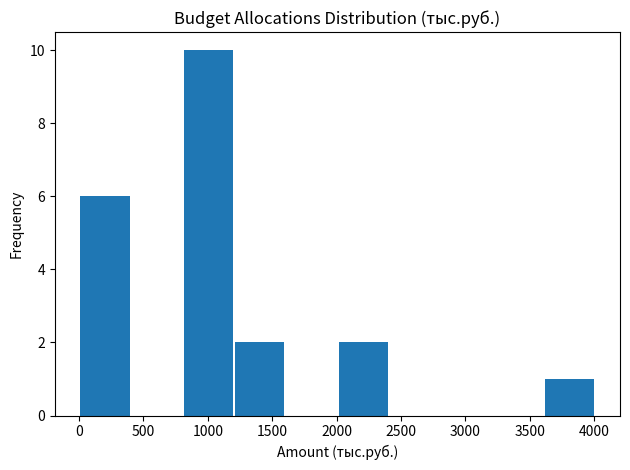

Reading left to right, transcribe this chart: for each bar, give the range it covers on the x-axis and its height. Neither the bar edges nor the heights are printed on the chart, so give them approximately, as read against the axes.

0 to 400: 6
400 to 800: 0
800 to 1200: 10
1200 to 1600: 2
1600 to 2000: 0
2000 to 2400: 2
2400 to 2800: 0
2800 to 3200: 0
3200 to 3600: 0
3600 to 4000: 1